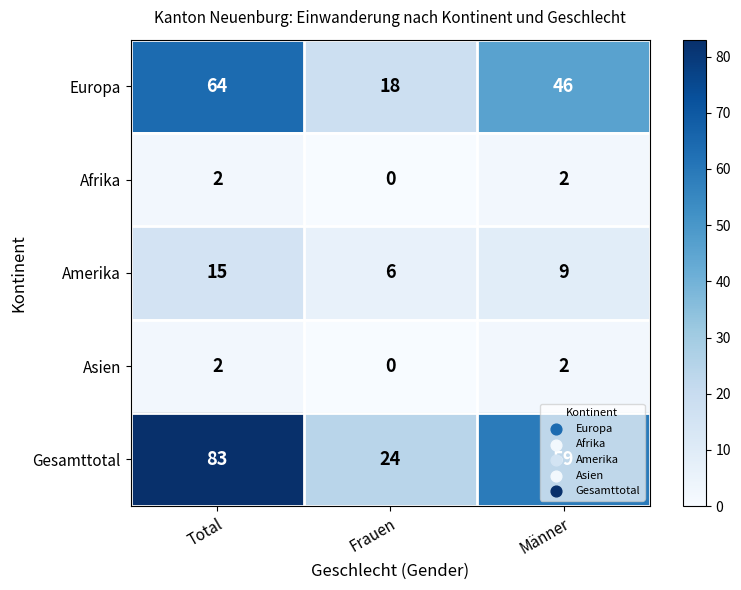

What is the total value across all series at Frauen?

48